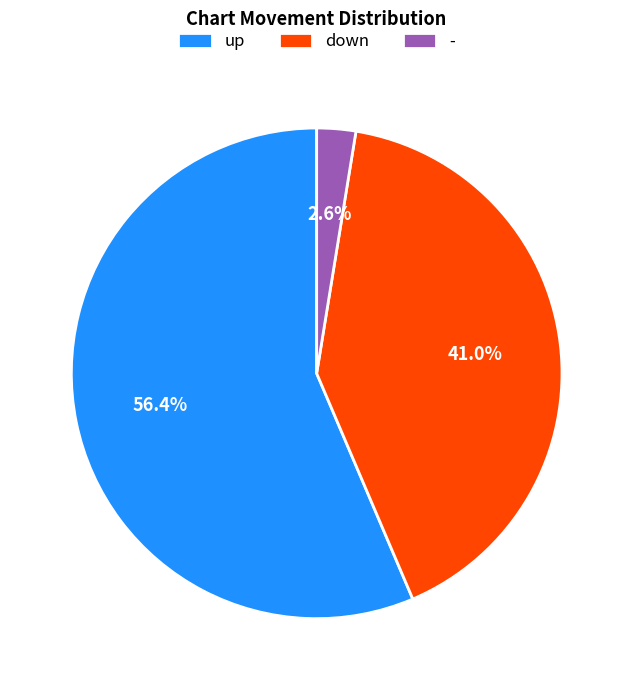

Which has a higher value, - or down?

down